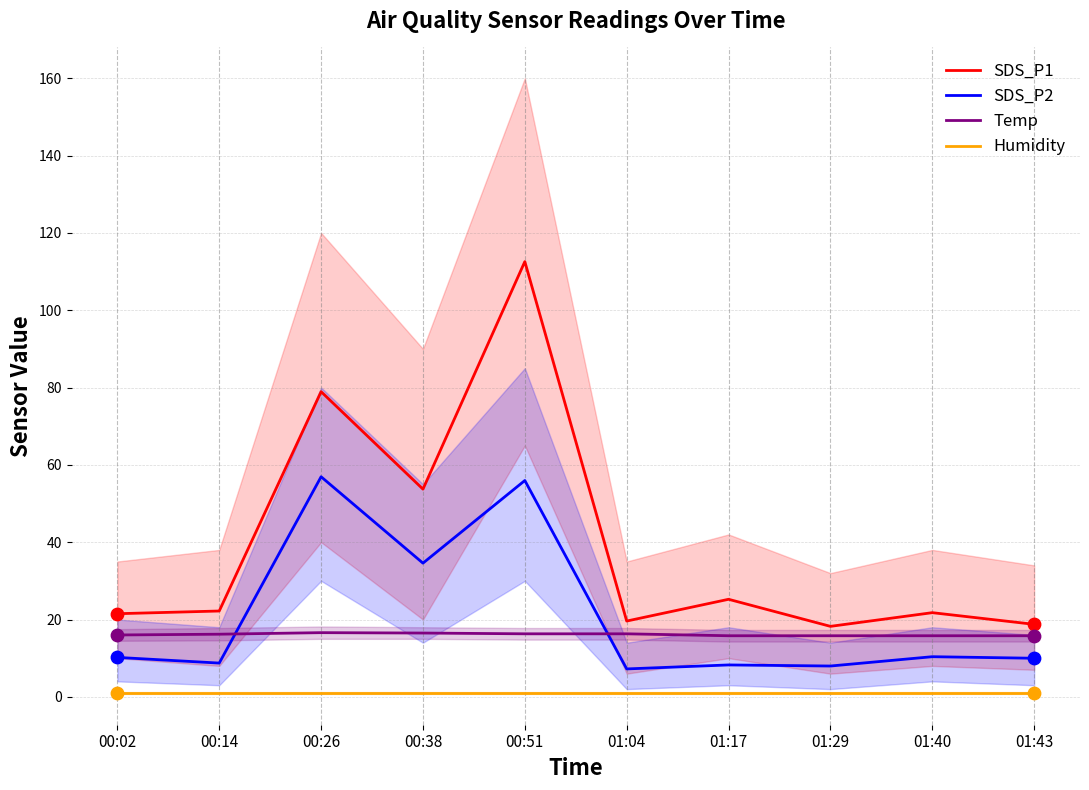

Which series has the largest Y range (max minus min)?

SDS_P1